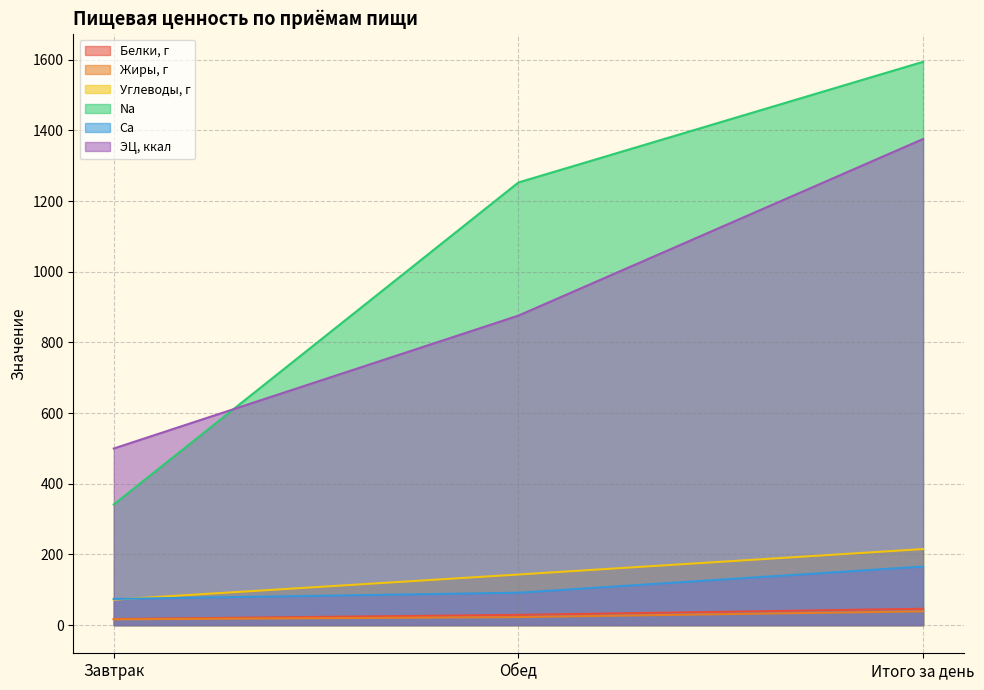

What is the difference between the maximum and second lowest values in the Жиры, г series?

16.3